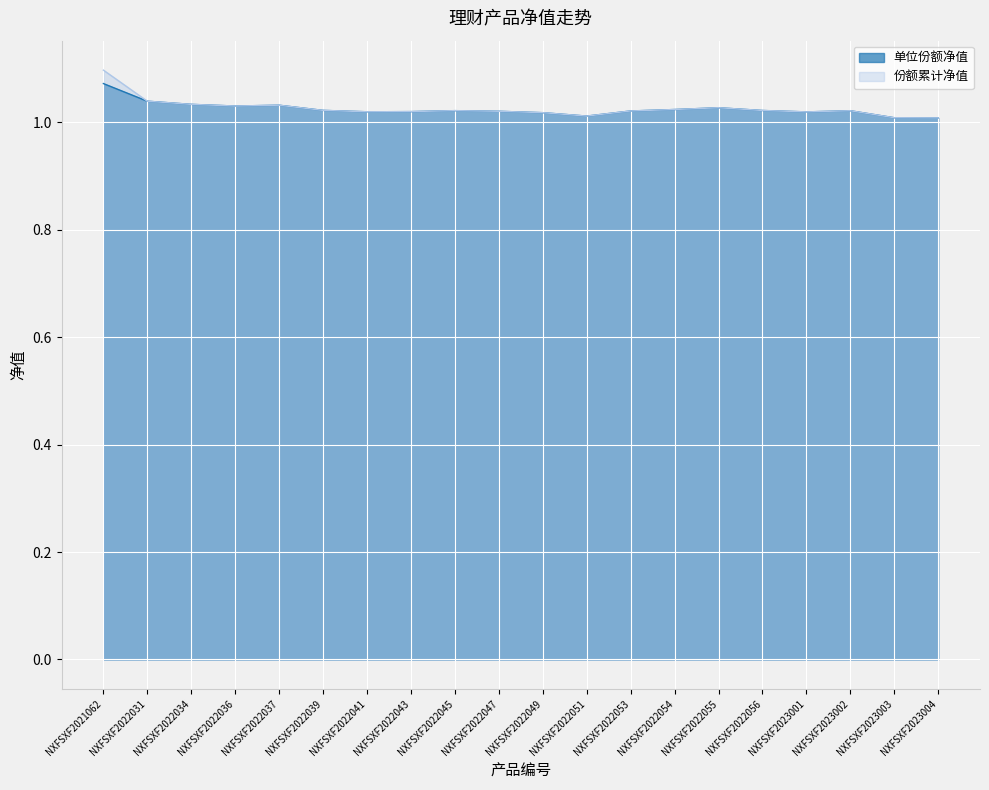

What is the average value of the 份额累计净值 series?

1.0